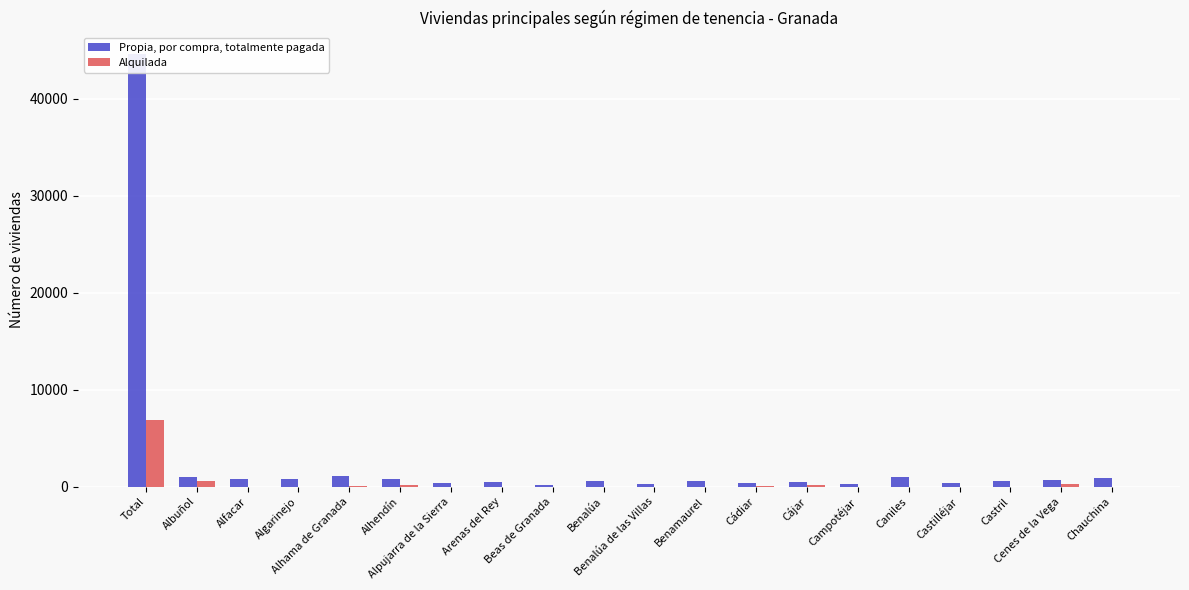

What is the lowest value of the Propia, por compra, totalmente pagada series?

208